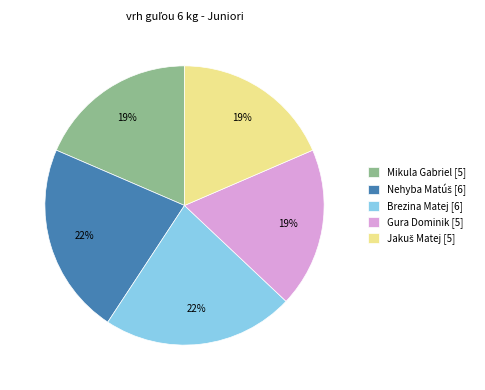

Count the number of slices in the pie.

5